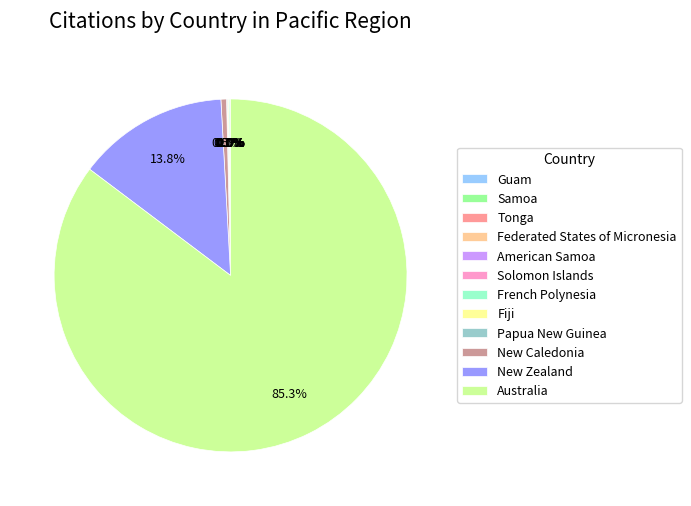

Which slice represents more than half of the pie?

Australia